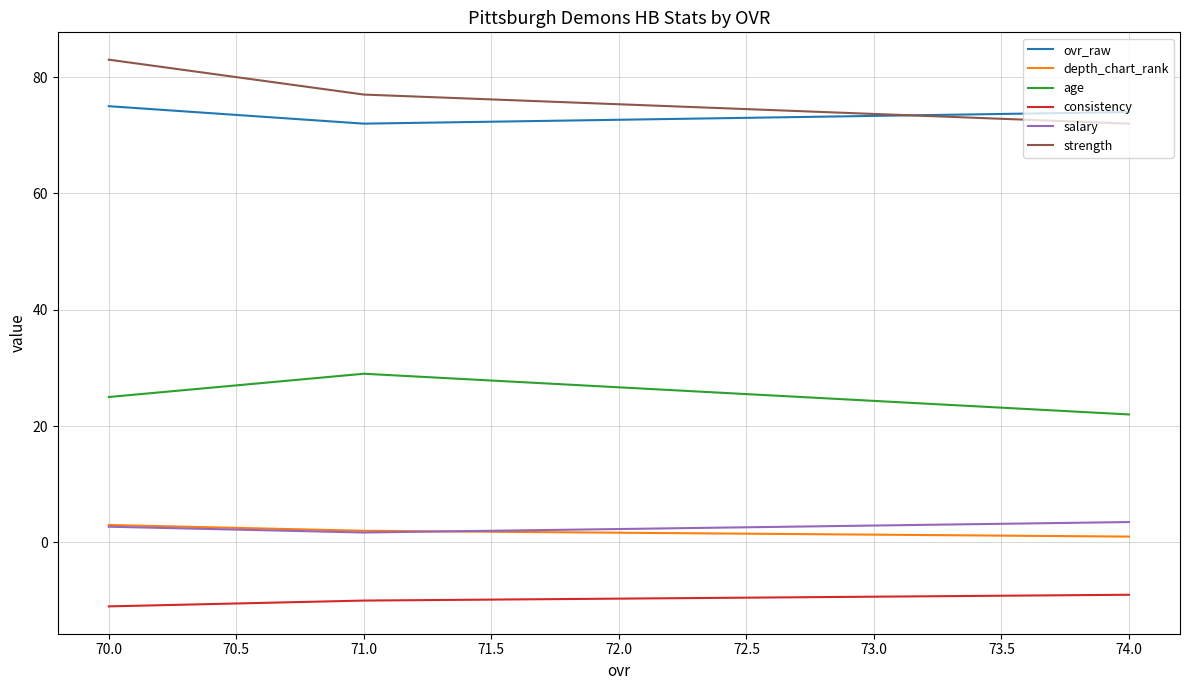

Which series has the widest spread of values?

strength